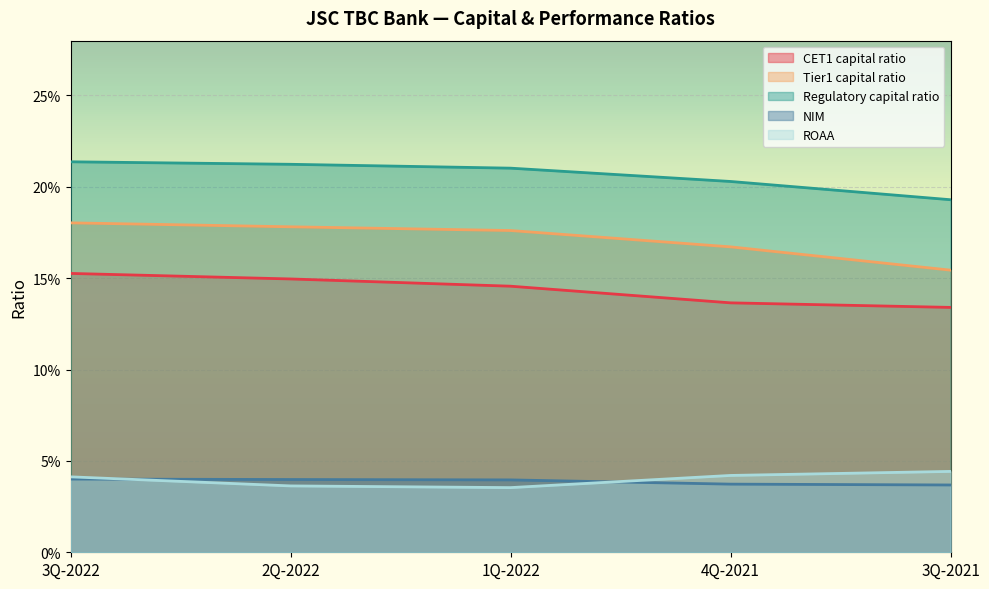

What is the label of the 3rd point from the right?

1Q-2022